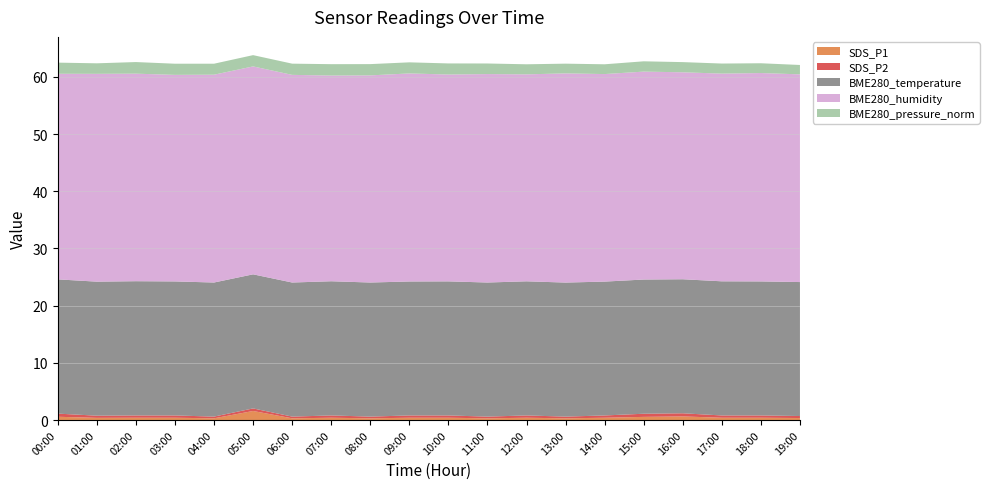

Reading right to left, what are all the values shown in this chart?

SDS_P1: 0.3	0.4	0.4	0.6	0.6	0.4	0.3	0.4	0.3	0.4	0.4	0.3	0.4	0.3	1.6	0.3	0.4	0.4	0.4	0.6
SDS_P2: 0.3	0.4	0.4	0.6	0.6	0.4	0.3	0.4	0.3	0.4	0.4	0.3	0.4	0.3	0.5	0.3	0.4	0.4	0.4	0.6
BME280_temperature: 23.4	23.4	23.4	23.4	23.5	23.4	23.4	23.4	23.4	23.4	23.4	23.4	23.5	23.4	23.4	23.4	23.4	23.5	23.4	23.5
BME280_humidity: 36.3	36.4	36.3	36.2	36.4	36.3	36.6	36.2	36.4	36.2	36.4	36.2	36.0	36.3	36.4	36.3	36.1	36.3	36.3	35.9
BME280_pressure_norm: 1.6	1.7	1.8	1.8	1.8	1.7	1.7	1.8	1.9	1.9	1.9	2.0	2.0	2.0	2.0	1.9	1.9	2.0	1.8	1.9